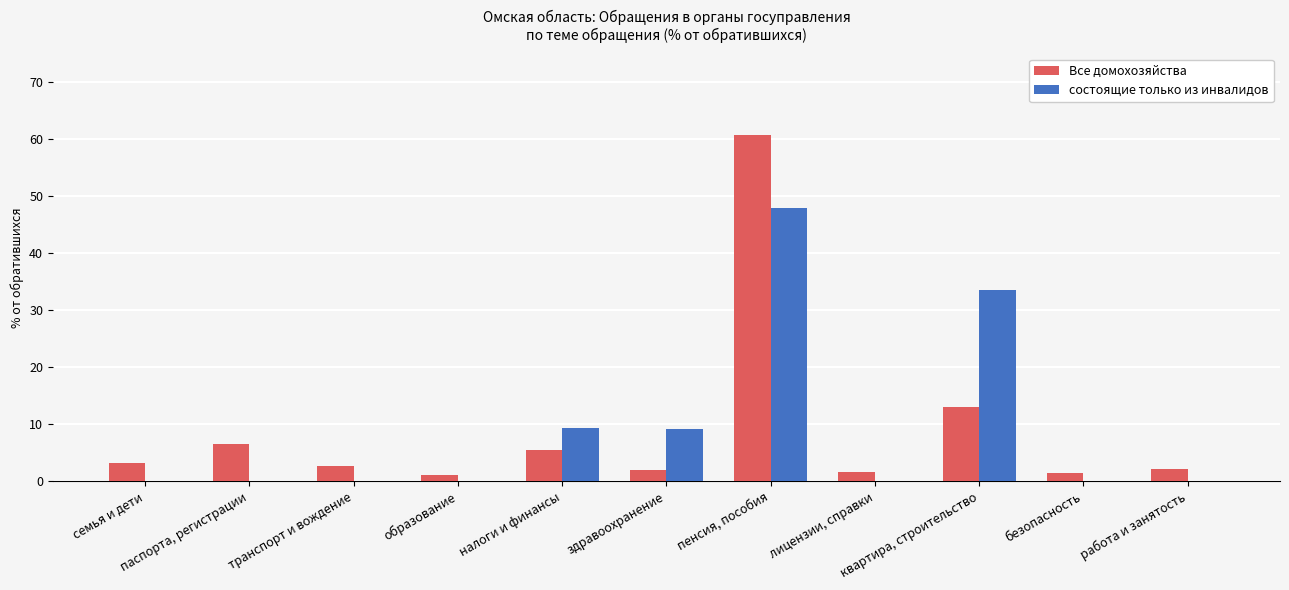

How many groups of bars are there?

11